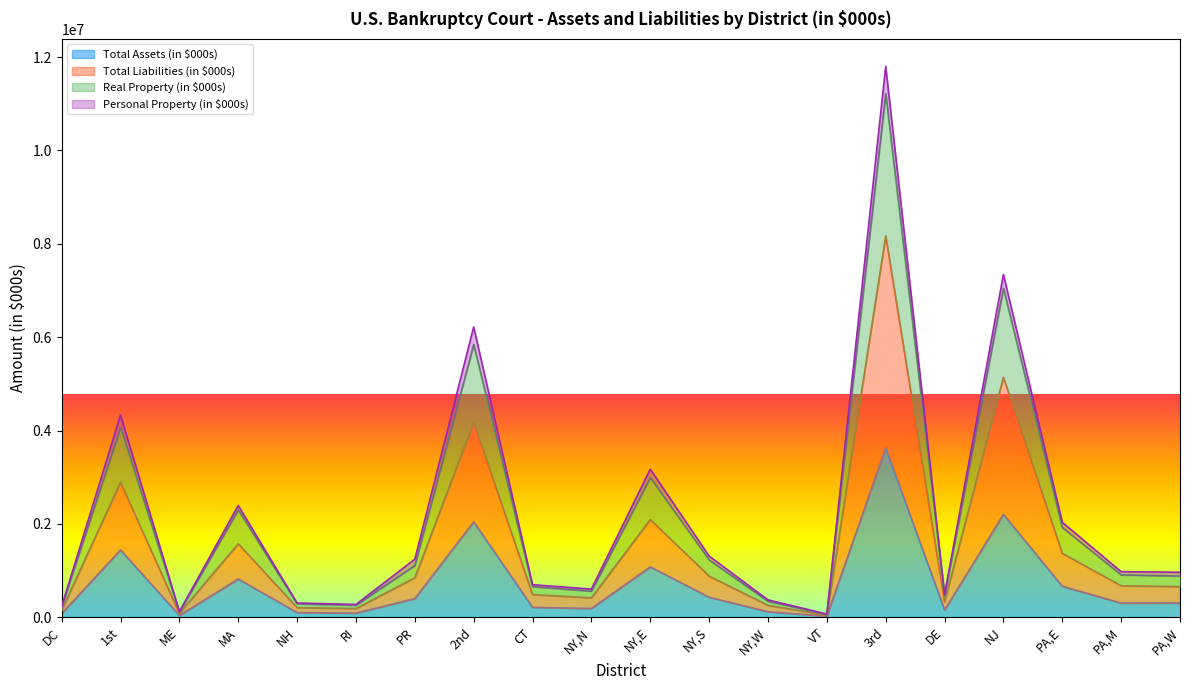

At which label is Total Assets (in $000s) closest to 1825511?

2nd